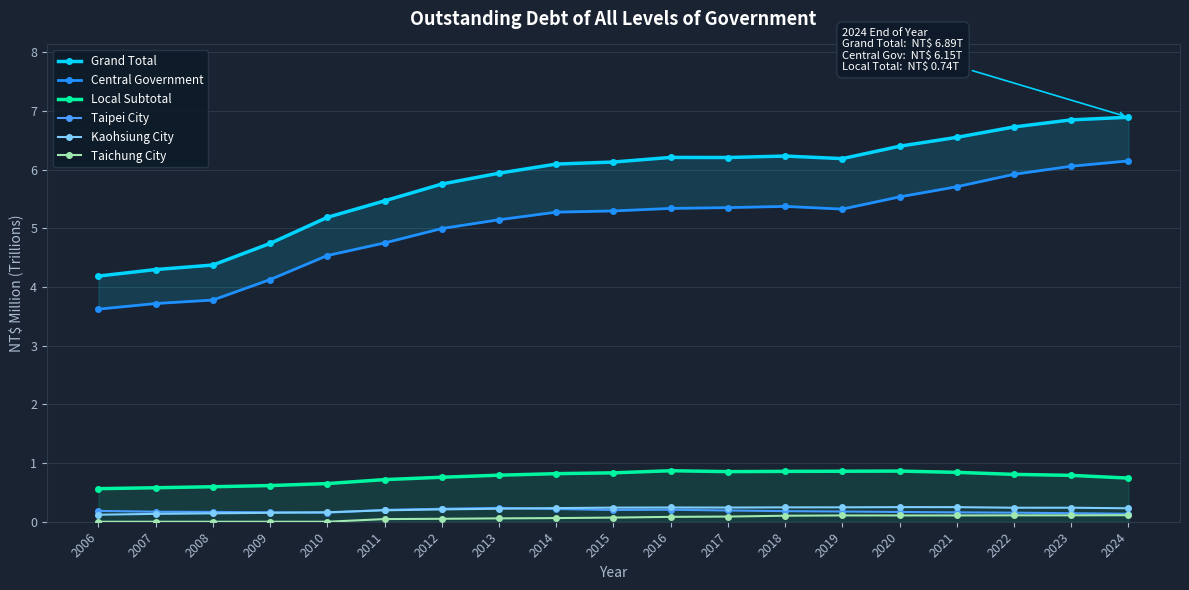

Reading right to left, transcribe all the data shown in this chart.

Grand Total: 2024=6.9	2023=6.8	2022=6.7	2021=6.6	2020=6.4	2019=6.2	2018=6.2	2017=6.2	2016=6.2	2015=6.1	2014=6.1	2013=5.9	2012=5.8	2011=5.5	2010=5.2	2009=4.7	2008=4.4	2007=4.3	2006=4.2
Central Government: 2024=6.1	2023=6.1	2022=5.9	2021=5.7	2020=5.5	2019=5.3	2018=5.4	2017=5.4	2016=5.3	2015=5.3	2014=5.3	2013=5.1	2012=5.0	2011=4.8	2010=4.5	2009=4.1	2008=3.8	2007=3.7	2006=3.6
Local Subtotal: 2024=0.7	2023=0.8	2022=0.8	2021=0.8	2020=0.9	2019=0.9	2018=0.9	2017=0.9	2016=0.9	2015=0.8	2014=0.8	2013=0.8	2012=0.8	2011=0.7	2010=0.7	2009=0.6	2008=0.6	2007=0.6	2006=0.6
Taipei City: 2024=0.1	2023=0.1	2022=0.2	2021=0.2	2020=0.2	2019=0.2	2018=0.2	2017=0.2	2016=0.2	2015=0.2	2014=0.2	2013=0.2	2012=0.2	2011=0.2	2010=0.2	2009=0.2	2008=0.2	2007=0.2	2006=0.2
Kaohsiung City: 2024=0.2	2023=0.2	2022=0.2	2021=0.2	2020=0.2	2019=0.2	2018=0.2	2017=0.2	2016=0.2	2015=0.2	2014=0.2	2013=0.2	2012=0.2	2011=0.2	2010=0.2	2009=0.2	2008=0.1	2007=0.1	2006=0.1
Taichung City: 2024=0.1	2023=0.1	2022=0.1	2021=0.1	2020=0.1	2019=0.1	2018=0.1	2017=0.1	2016=0.1	2015=0.1	2014=0.1	2013=0.1	2012=0.1	2011=0.0	2010=0.0	2009=0.0	2008=0.0	2007=0.0	2006=0.0